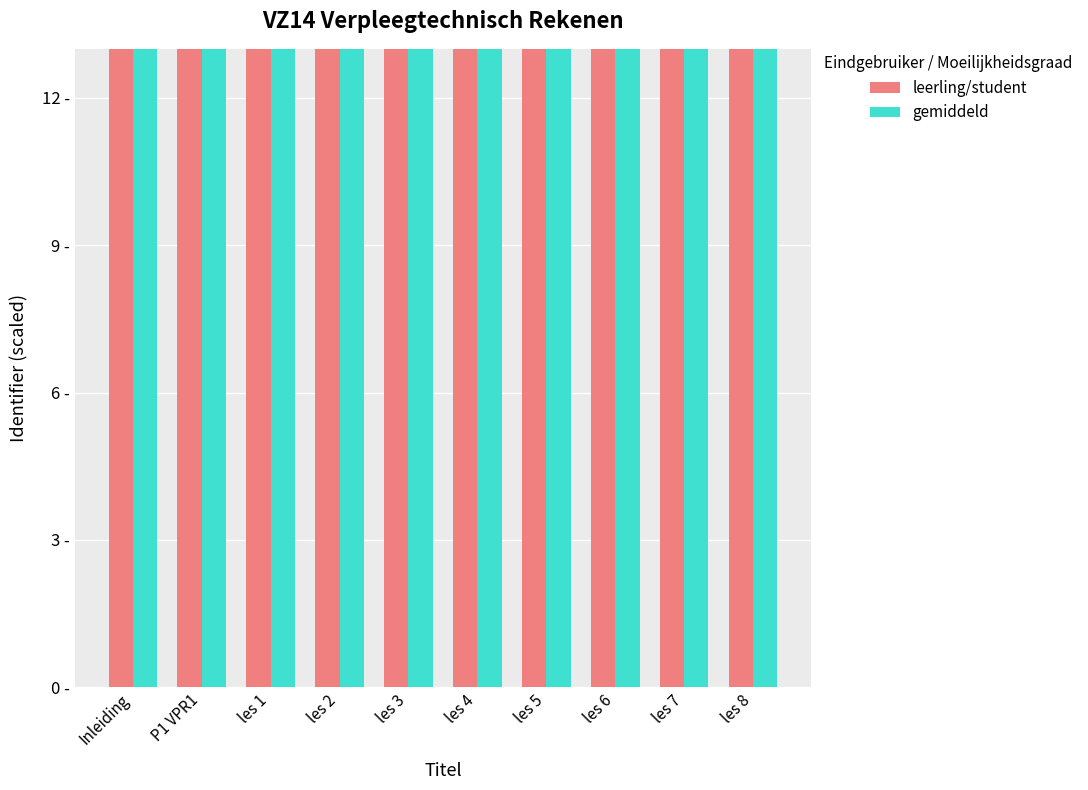

Between P1 VPR1 and les 1, which series saw the biggest shift?

leerling/student